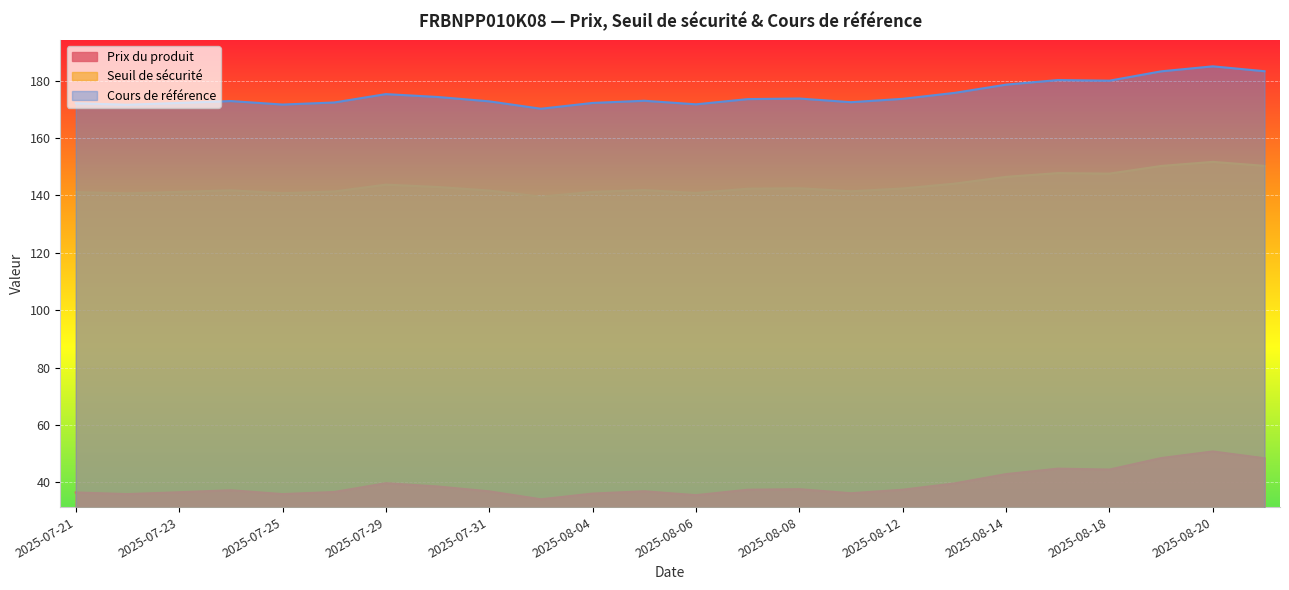

At which category does Seuil de sécurité reach its first local valley?

2025-07-22